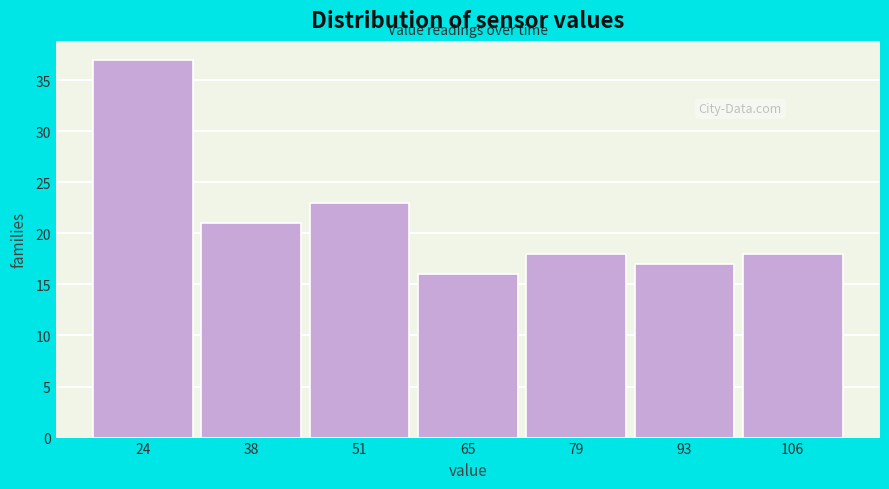

Reading left to right, what are all the values shown in this chart?

24=37	38=21	51=23	65=16	79=18	93=17	106=18